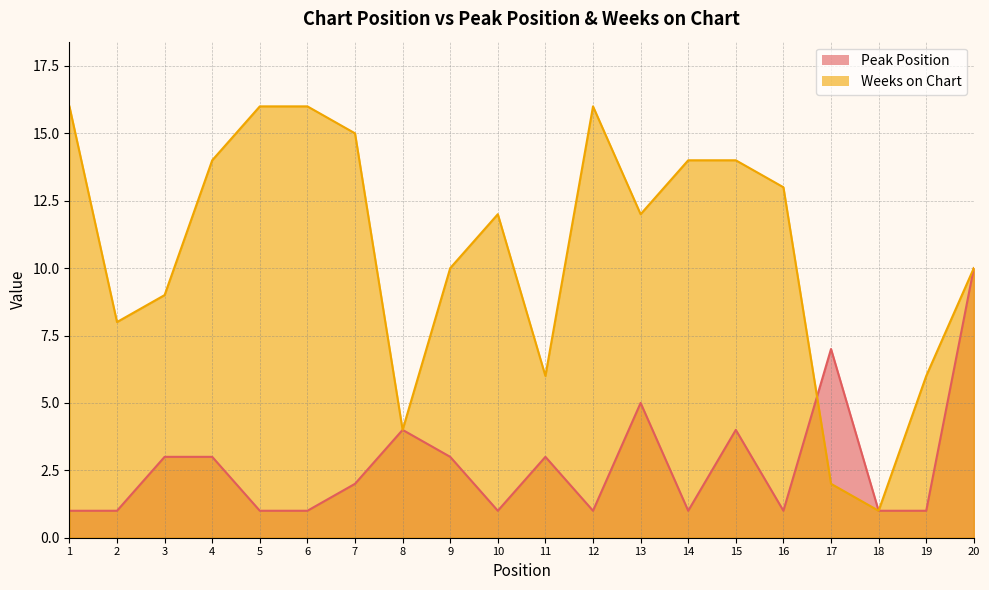

Where does the Weeks on Chart series first go above 12?

1